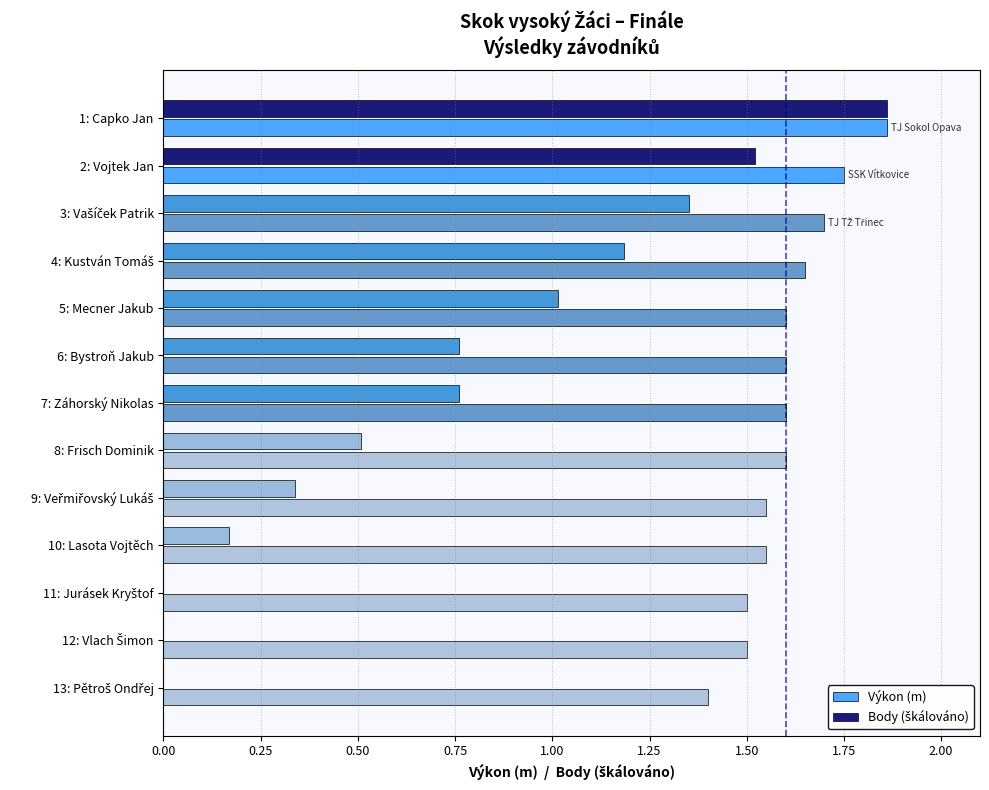

Which series has the largest total across all categories?

Výkon (m)